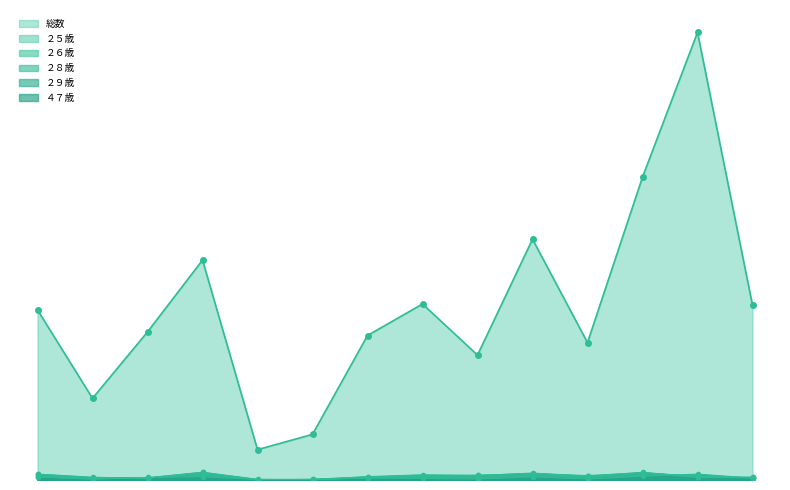

Is it true that ２８歳 equals 31 at 片町１丁目?

False